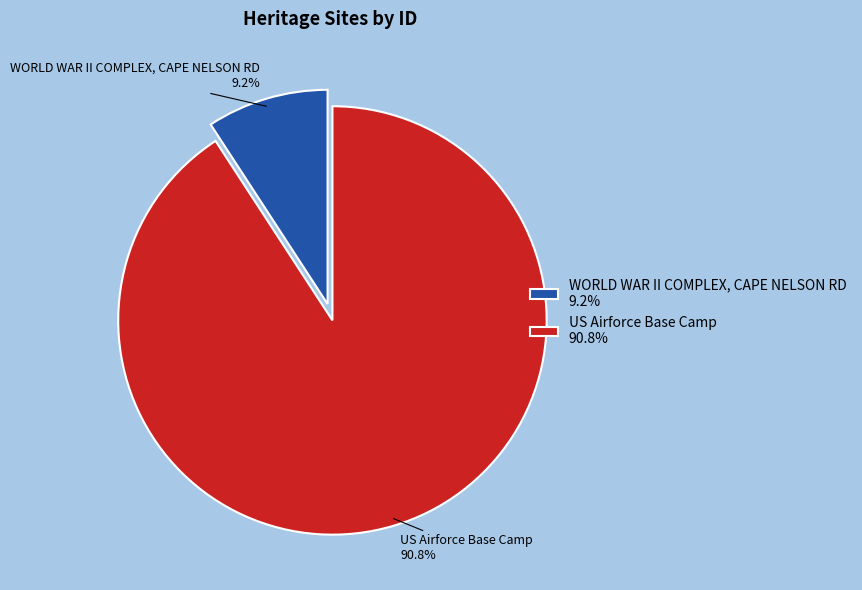

True or false: WORLD WAR II COMPLEX, CAPE NELSON RD accounts for 9% of the total.

True